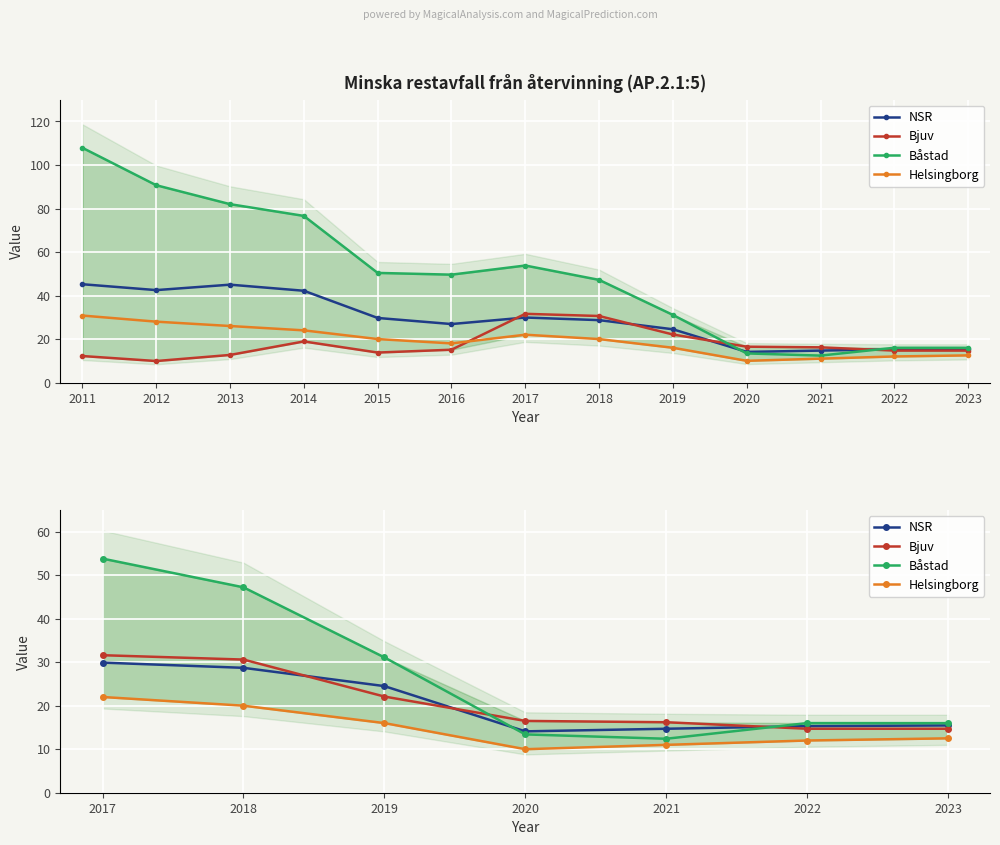

What is the value of the Båstad point at the 6th from the left?

16.0